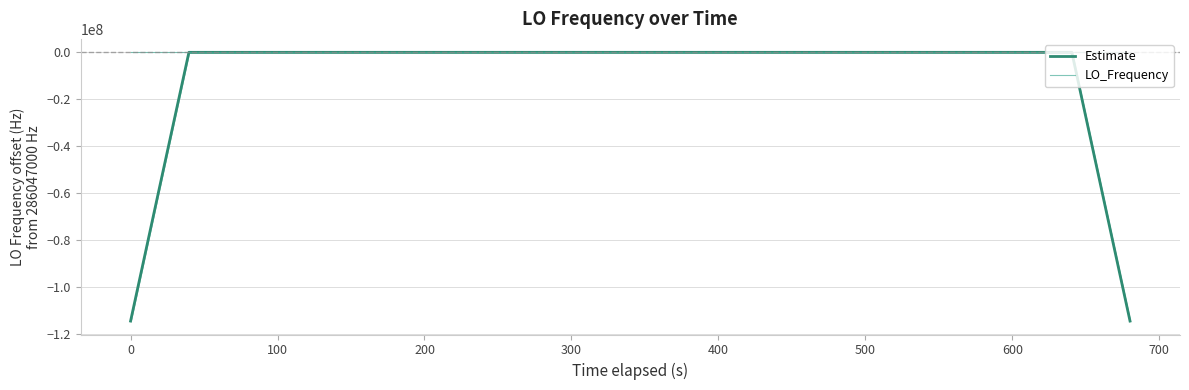

At 0, list the series in order from smallest to largest.

Estimate, LO_Frequency